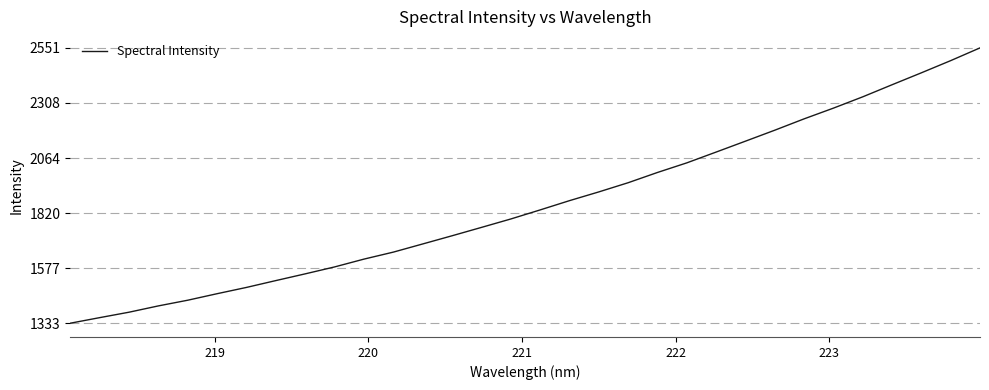

What is the smallest value displayed?

1333.0